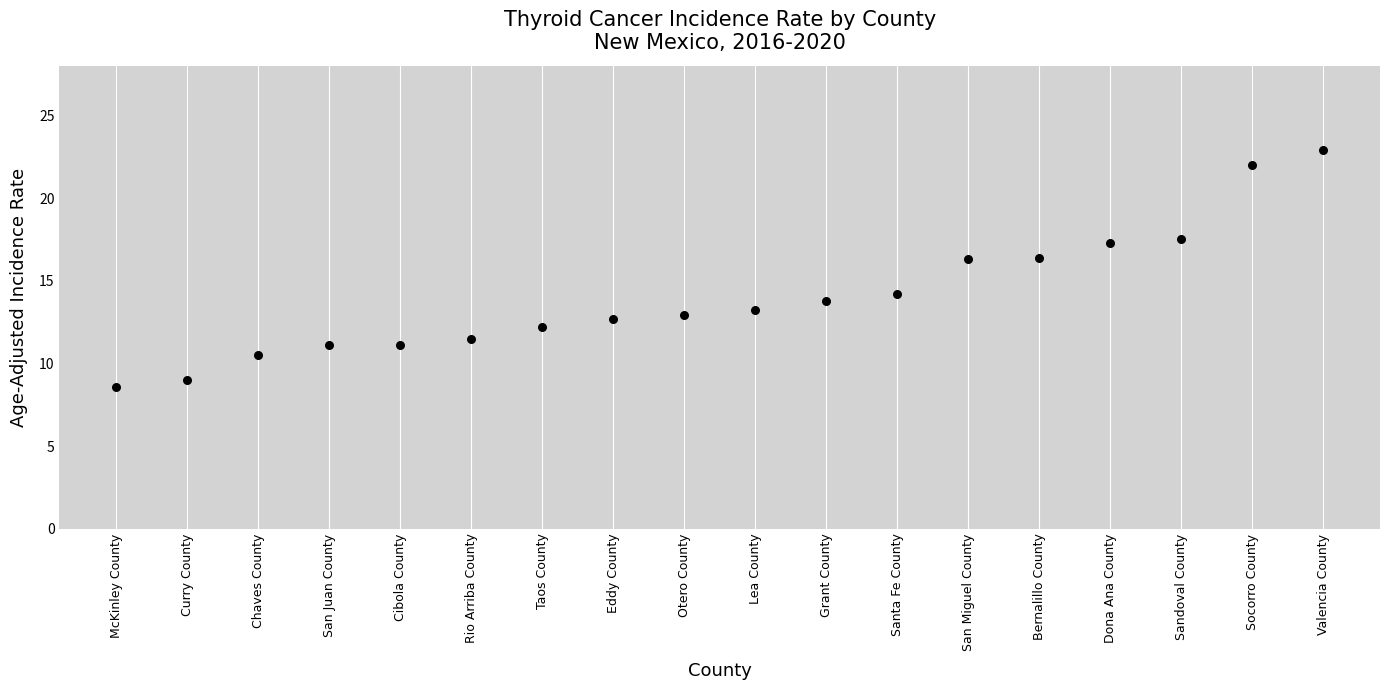

What is the range of Y values (max minus min)?

14.3